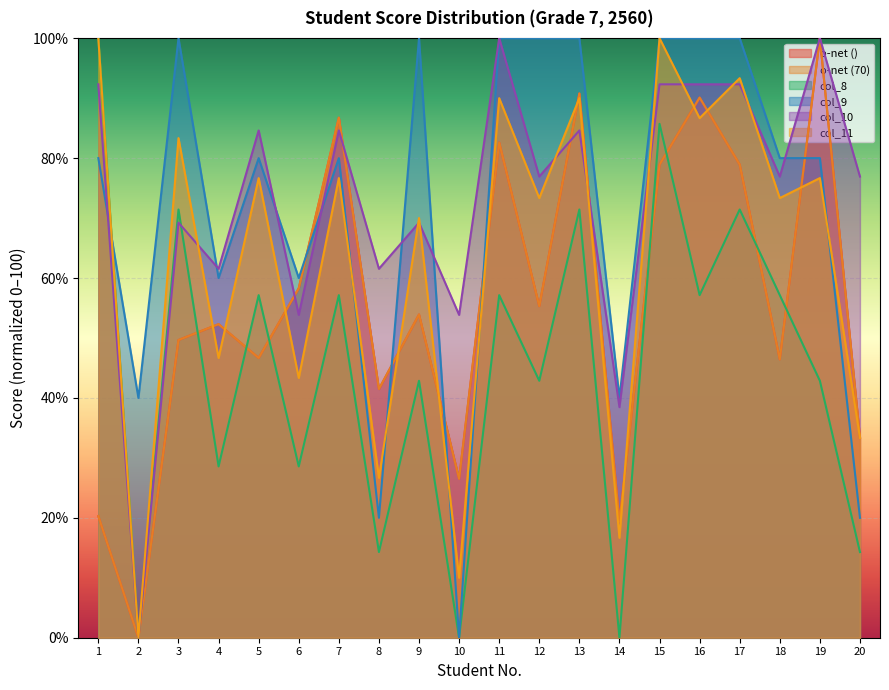

Is it true that o-net () equals 55.5 at 20?

False